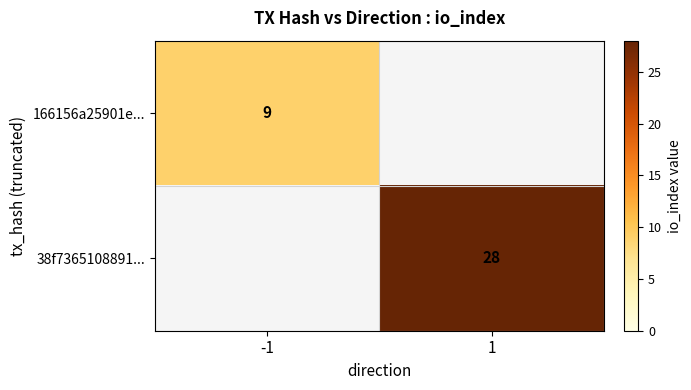

True or false: 38f7365108891... has a value of 17 at 1.

False